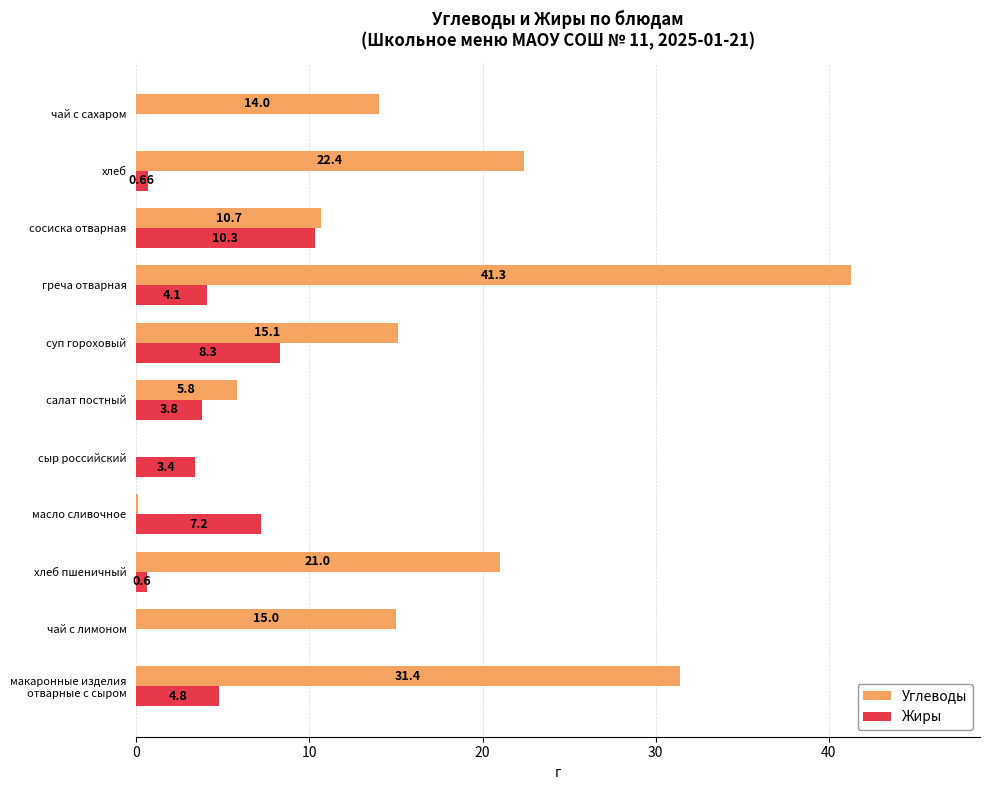

How many positive values does the Жиры series have?

9